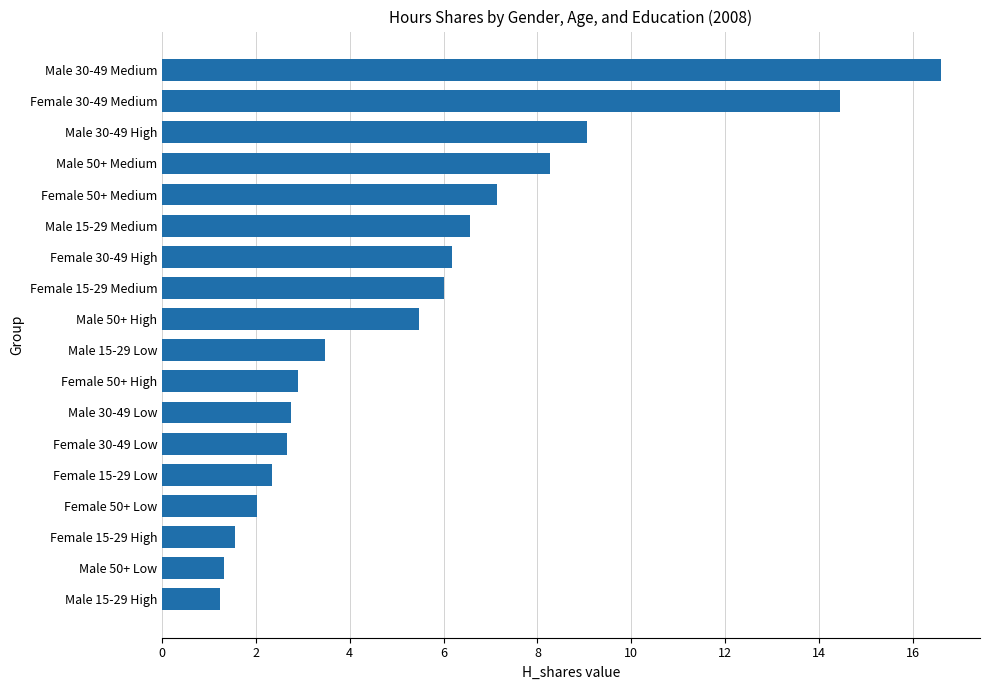

What is the approximate value at Female 50+ Medium?

7.1